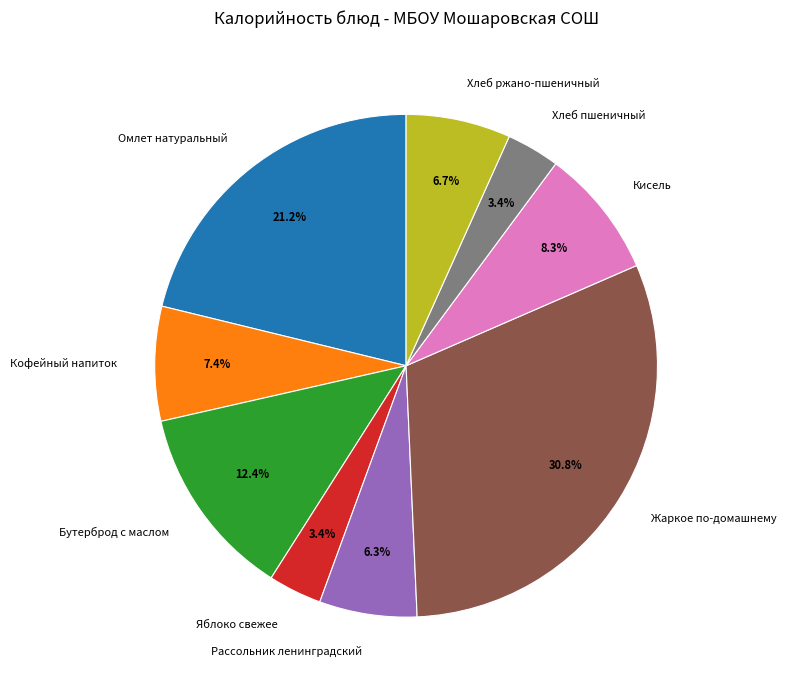

Between Яблоко свежее and Омлет натуральный, which is larger?

Омлет натуральный